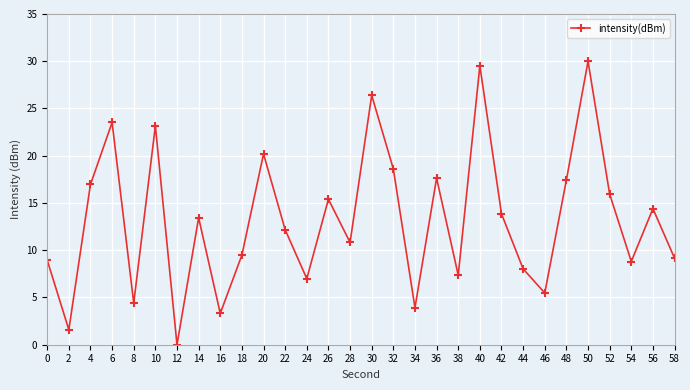

What is the value of the 1st point from the left?

9.0